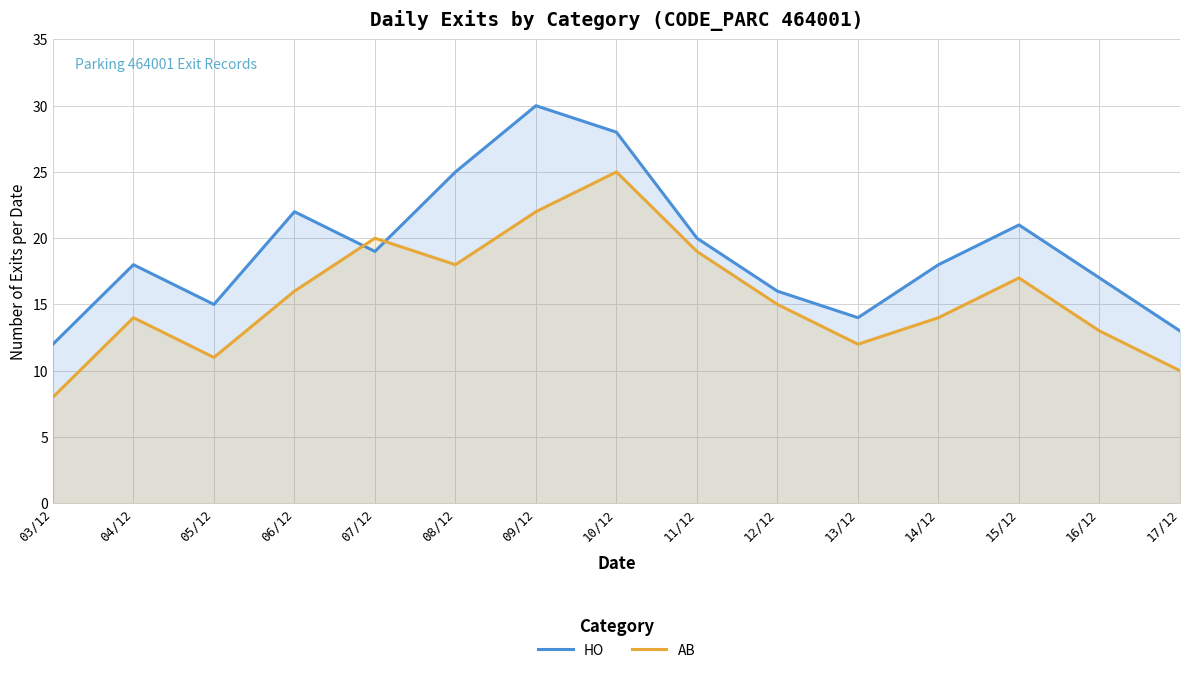

At 16/12, list the series in order from largest to smallest.

HO, AB